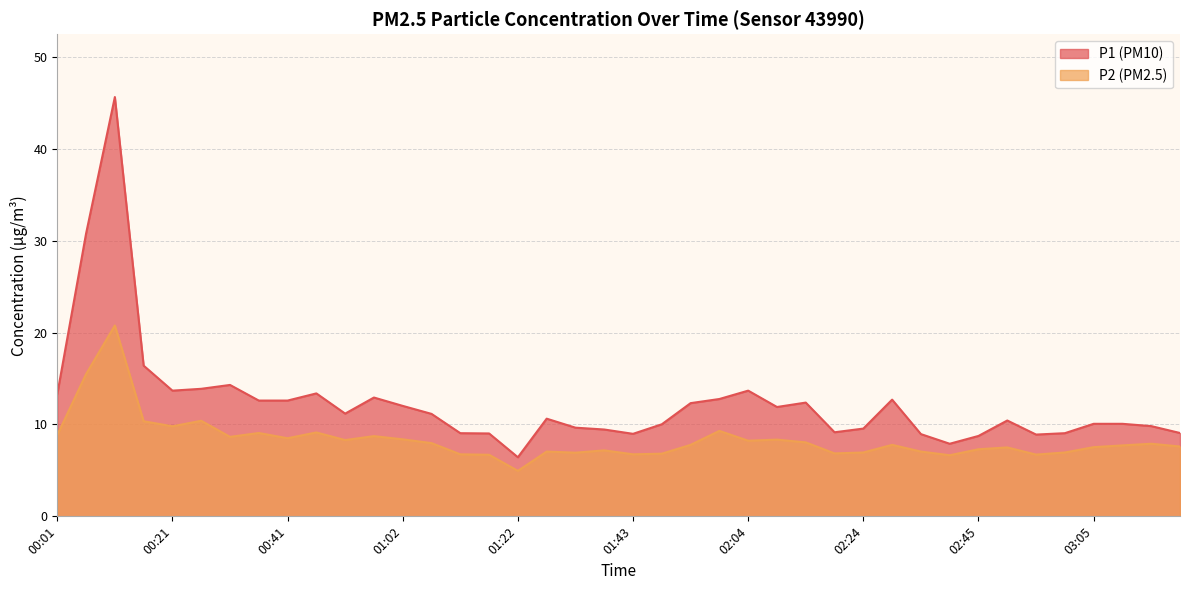

True or false: P2 has more than 2 points higher than both neighbors.

True